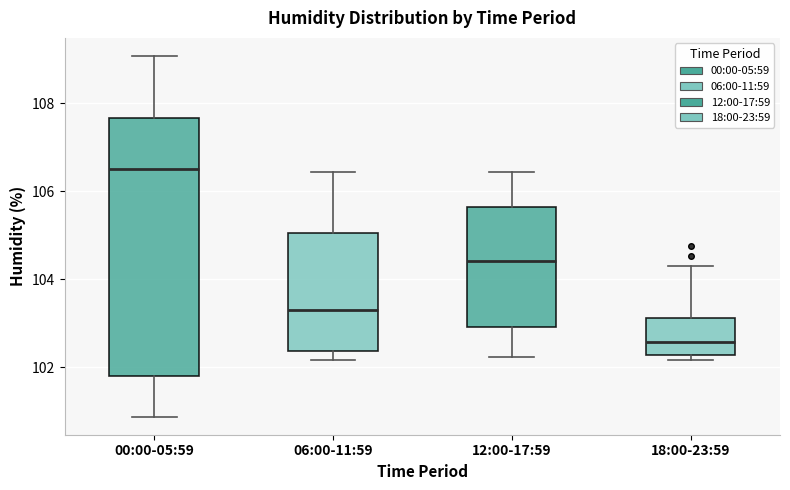

Comparing the boxes themselves (not the whiskers), which one is the tallest?

00:00-05:59